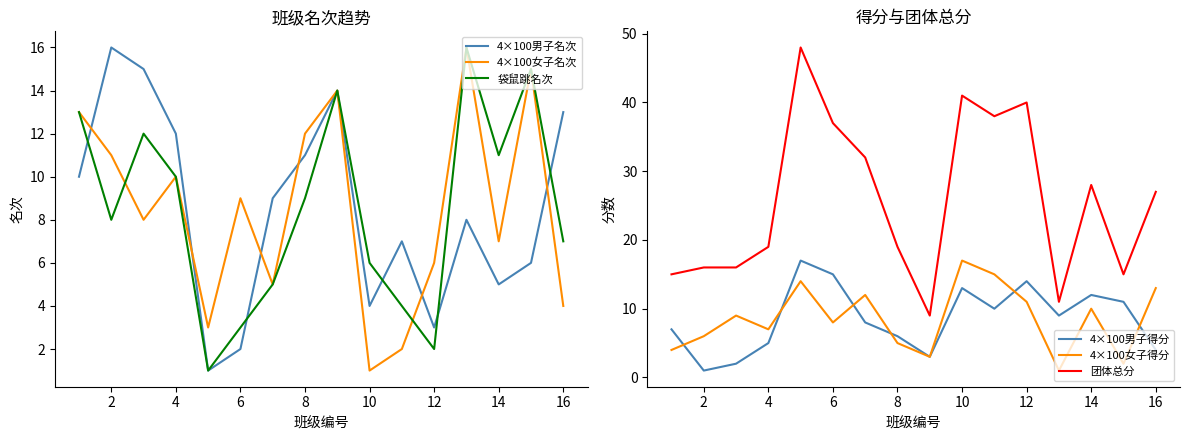

Reading left to right, transcribe all the data shown in this chart.

4×100男子名次: 10	16	15	12	1	2	9	11	14	4	7	3	8	5	6	13
4×100女子名次: 13	11	8	10	3	9	5	12	14	1	2	6	16	7	15	4
袋鼠跳名次: 13	8	12	10	1	3	5	9	14	6	4	2	16	11	15	7
4×100男子得分: 7	1	2	5	17	15	8	6	3	13	10	14	9	12	11	4
4×100女子得分: 4	6	9	7	14	8	12	5	3	17	15	11	1	10	2	13
团体总分: 15	16	16	19	48	37	32	19	9	41	38	40	11	28	15	27